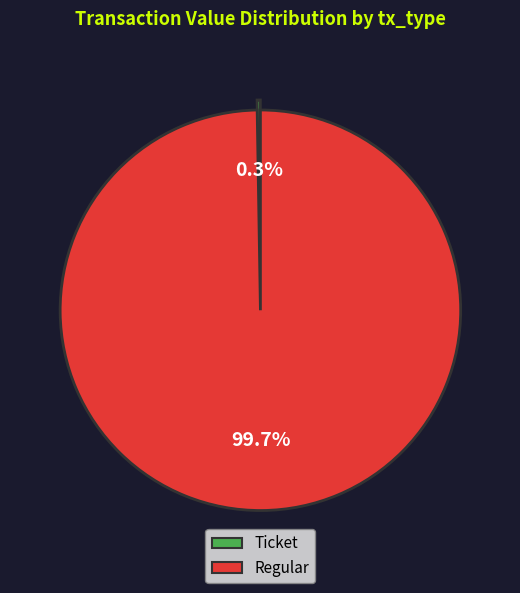

What is the majority slice?

Regular